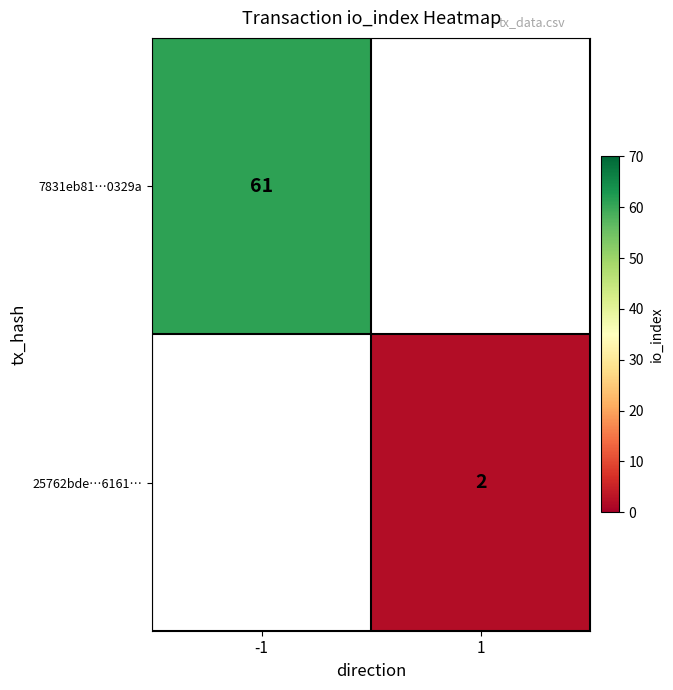

The value of 7831eb81…0329a at -1 is 61. True or false?

True